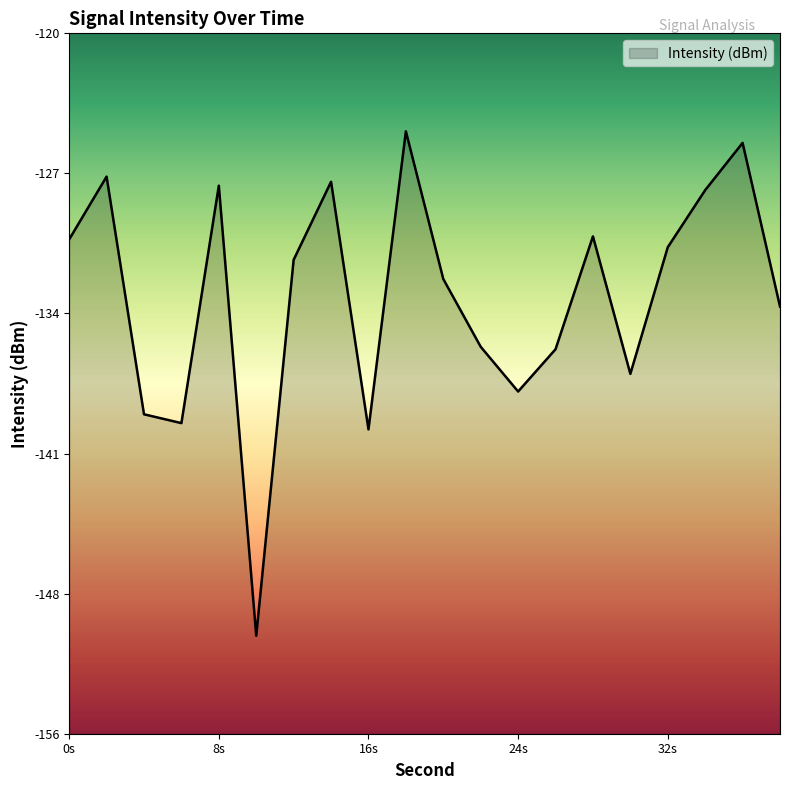

Rank the categories by value from lowest to highest.

10, 16, 6, 4, 24, 30, 26, 22, 38, 20, 12, 32, 0, 28, 34, 8, 14, 2, 36, 18